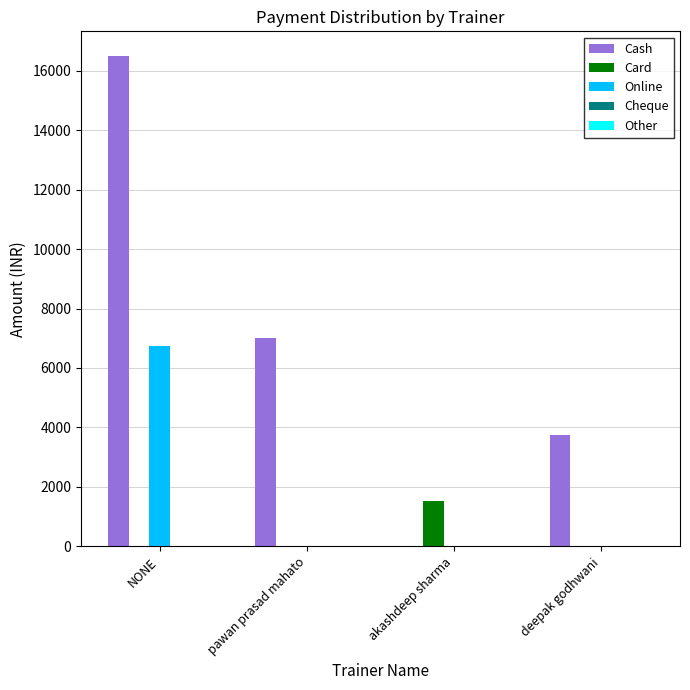

Where is Cash nearest to the value 8250?

pawan prasad mahato